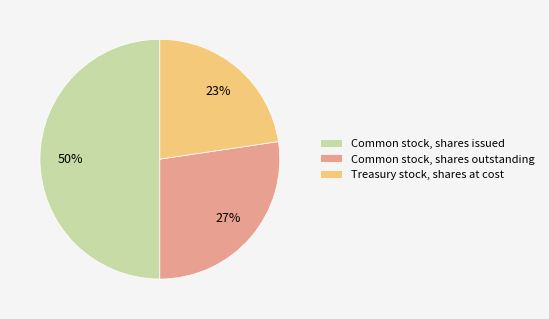

Does Common stock, shares outstanding represent more than half of the total?

No